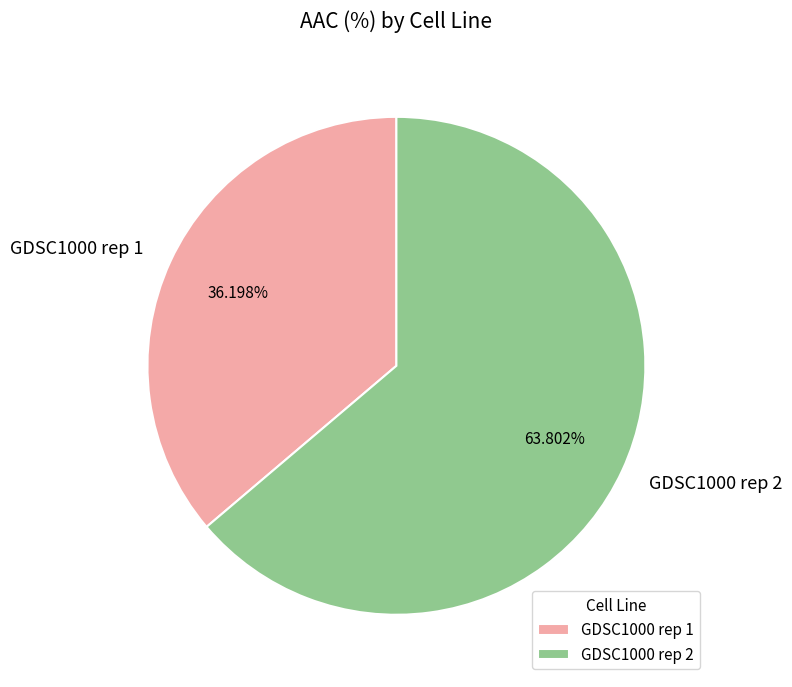

Is GDSC1000 rep 1 the majority of the pie?

No